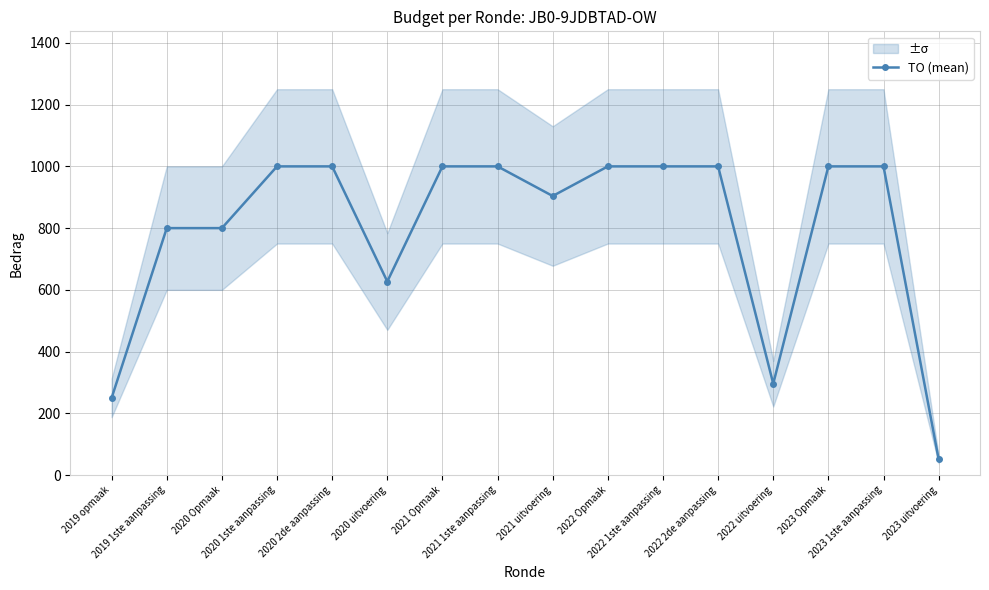

Which category has the lowest value across all series?

2023 uitvoering